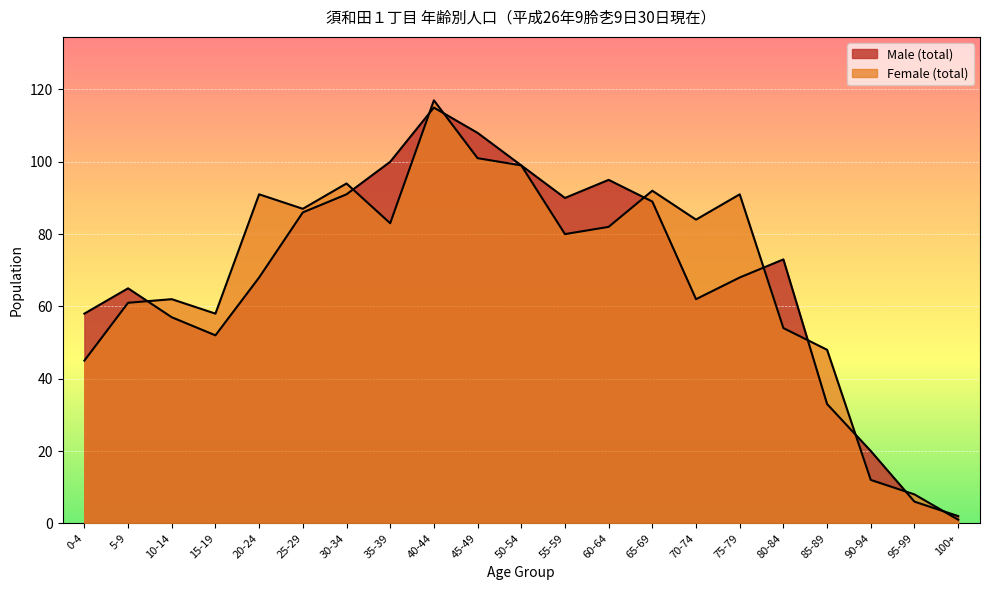

What position from the right is 60-64?

9